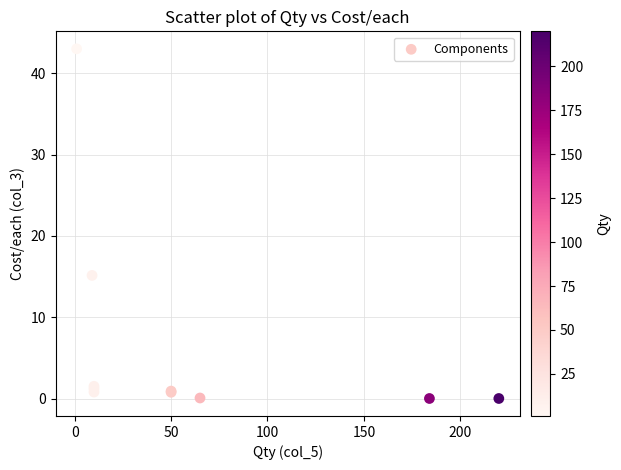

What Y value in the scatter plot is closest to 21?

15.2